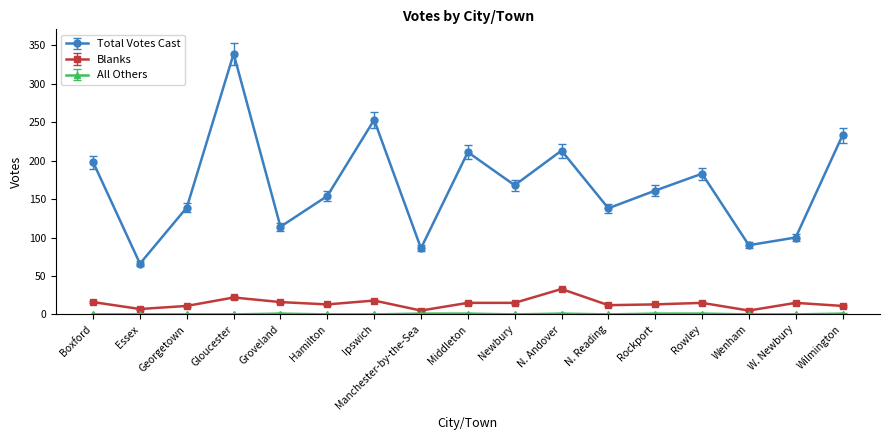

True or false: Blanks has more than 0 interior local peaks.

True